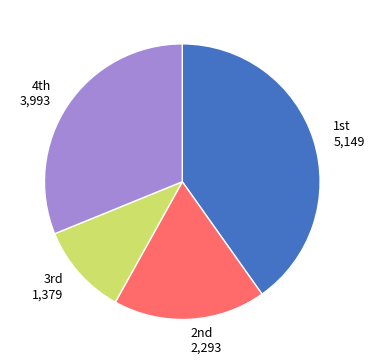

What is the smallest slice in the pie chart?

3rd 1,379